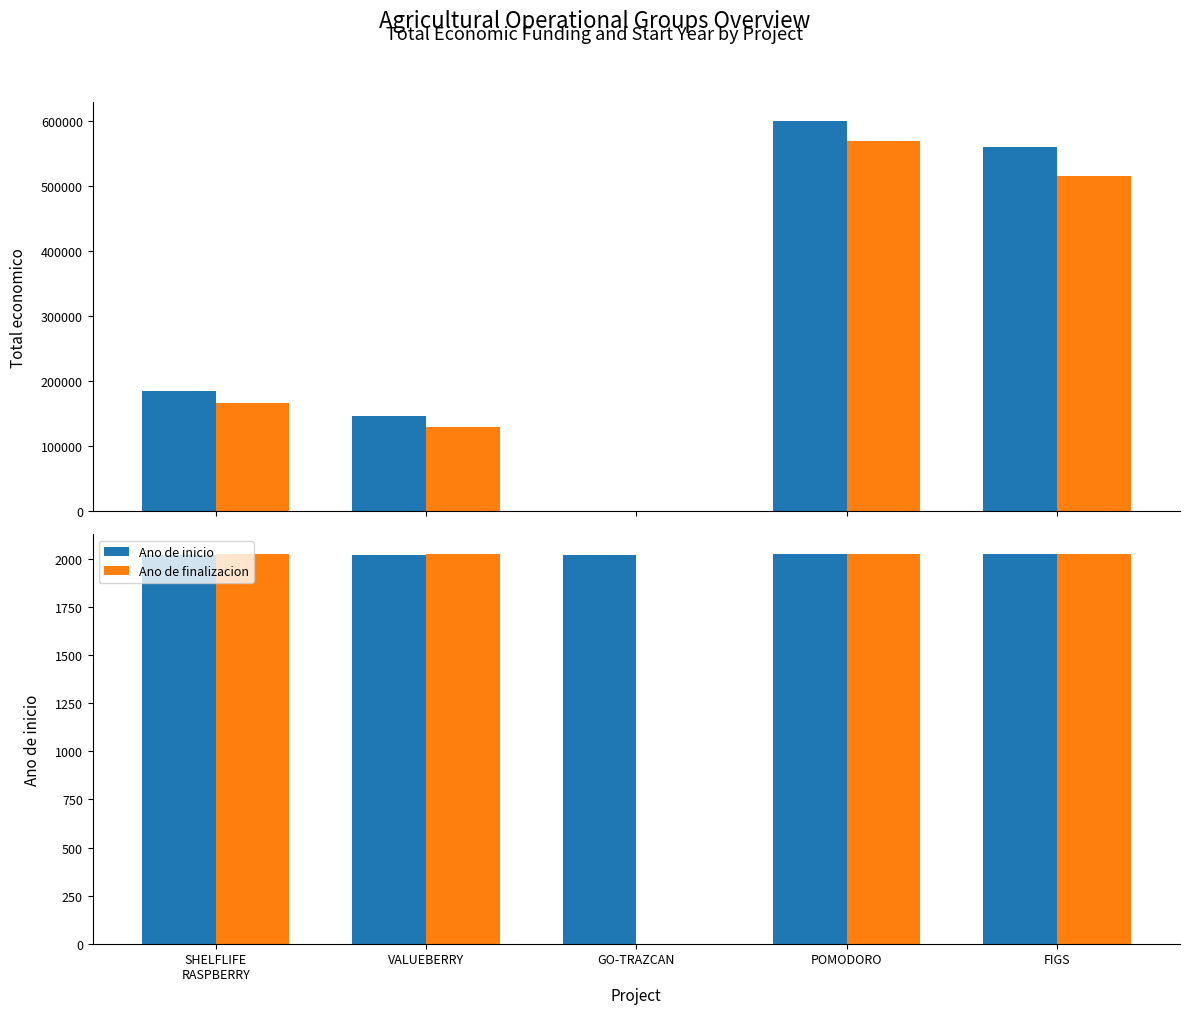

Between SHELFLIFE
RASPBERRY and POMODORO, which series saw the biggest shift?

Total economico